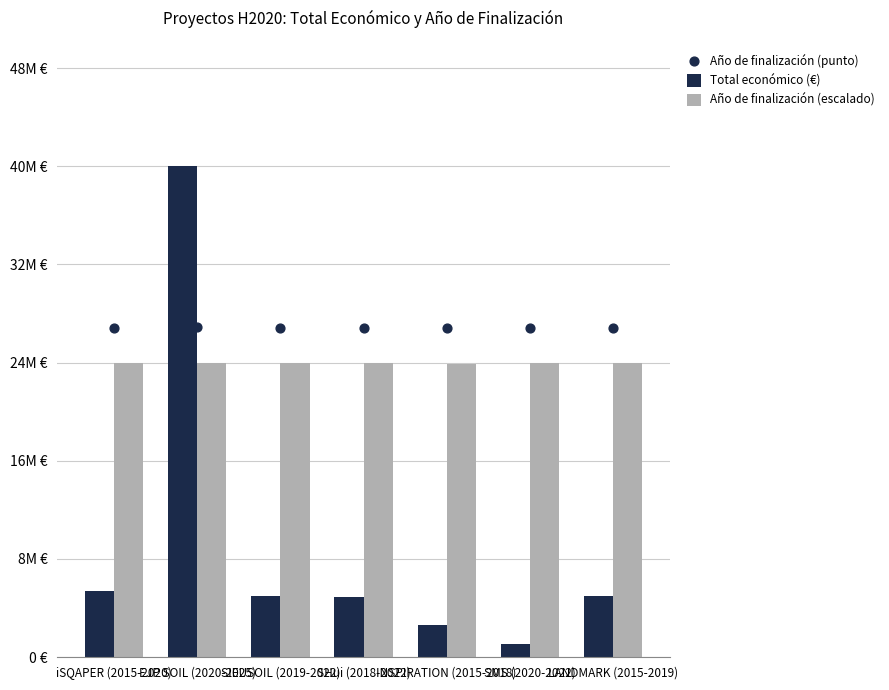

Is the value of Año de finalización (escalado) at SMS (2020-2022) greater than the value of Total económico (€) at SIEUSOIL (2019-2022)?

Yes